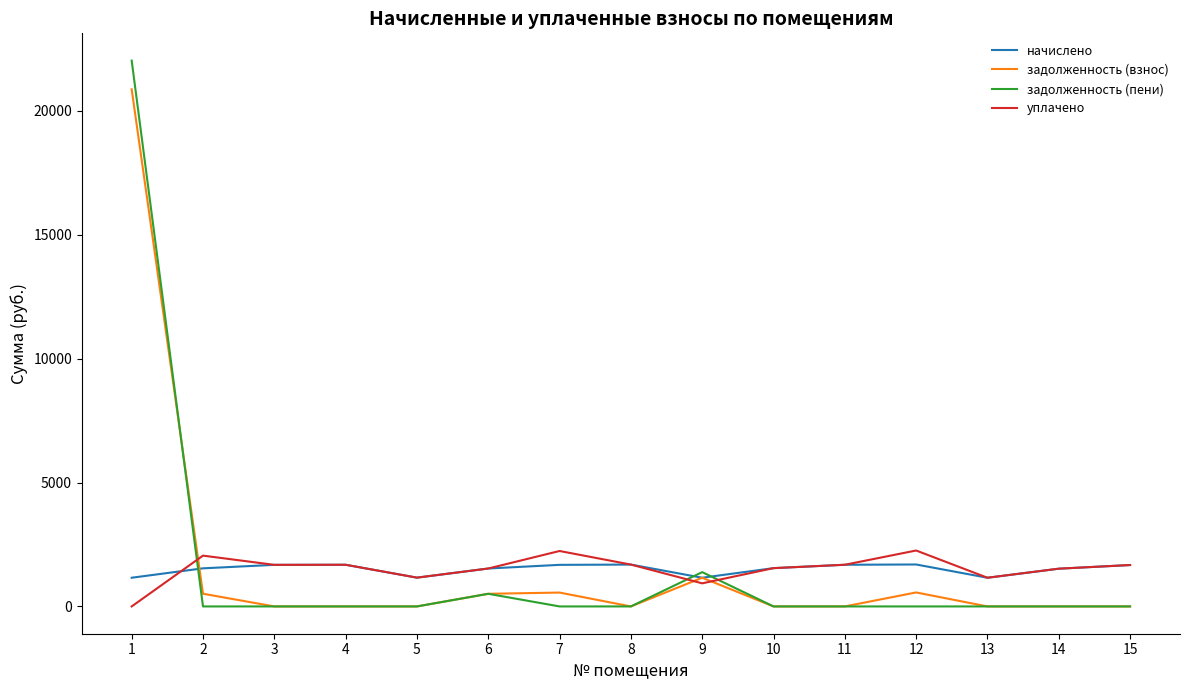

Does the chart have visible grid lines?

No